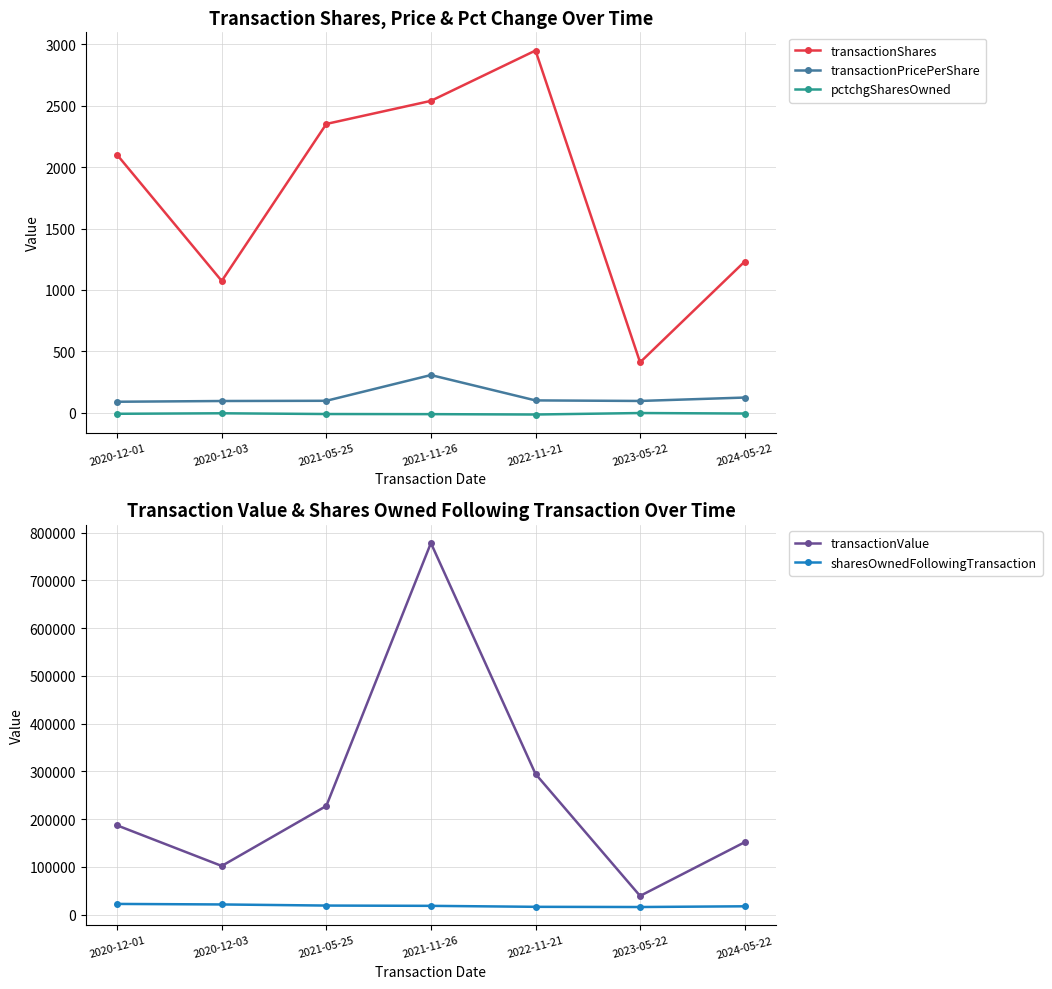

What is the smallest value displayed?

-15.0